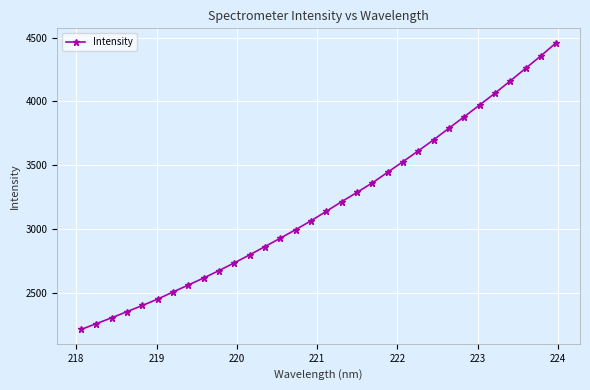

What is the average value?

3188.5